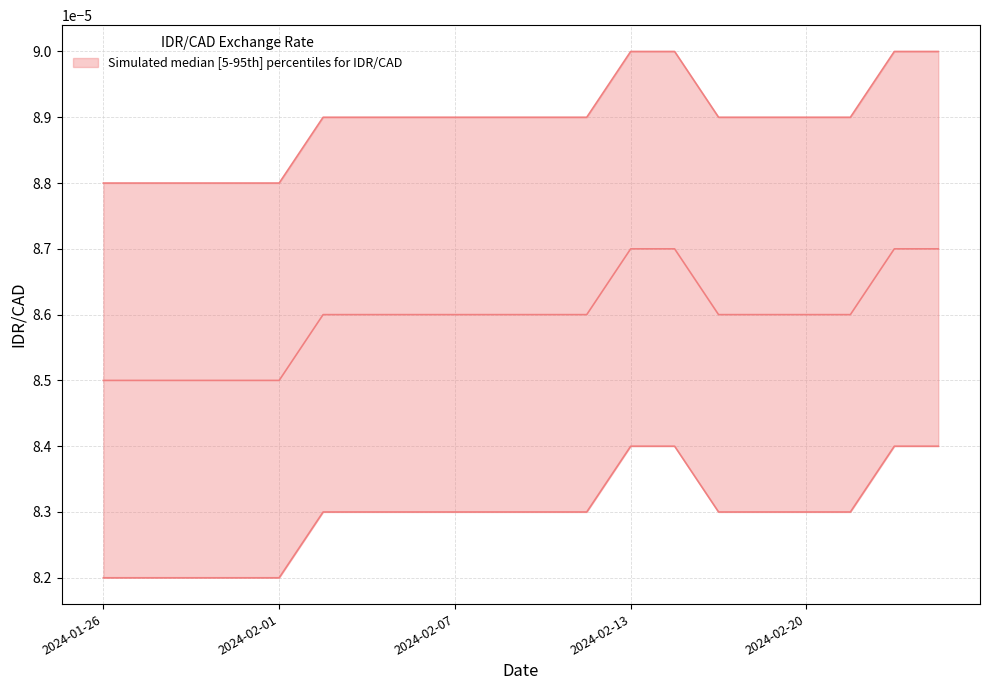

How many lines are shown in the chart?

3